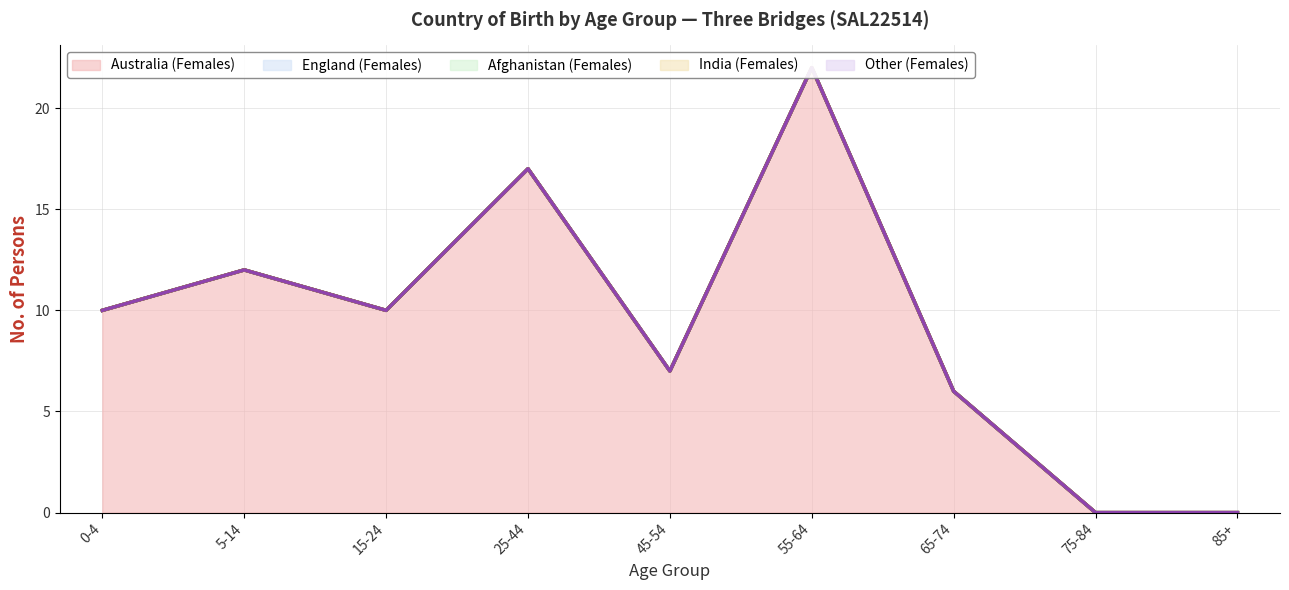

Which series changed the most between 25-44 and 45-54?

Australia (Females)